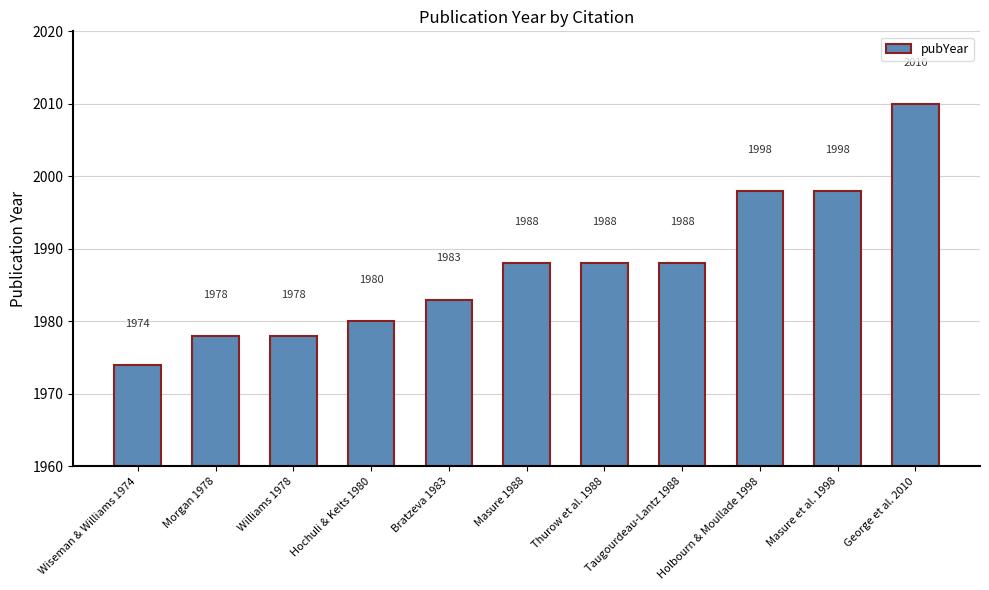

What is the sum of all values?

21863